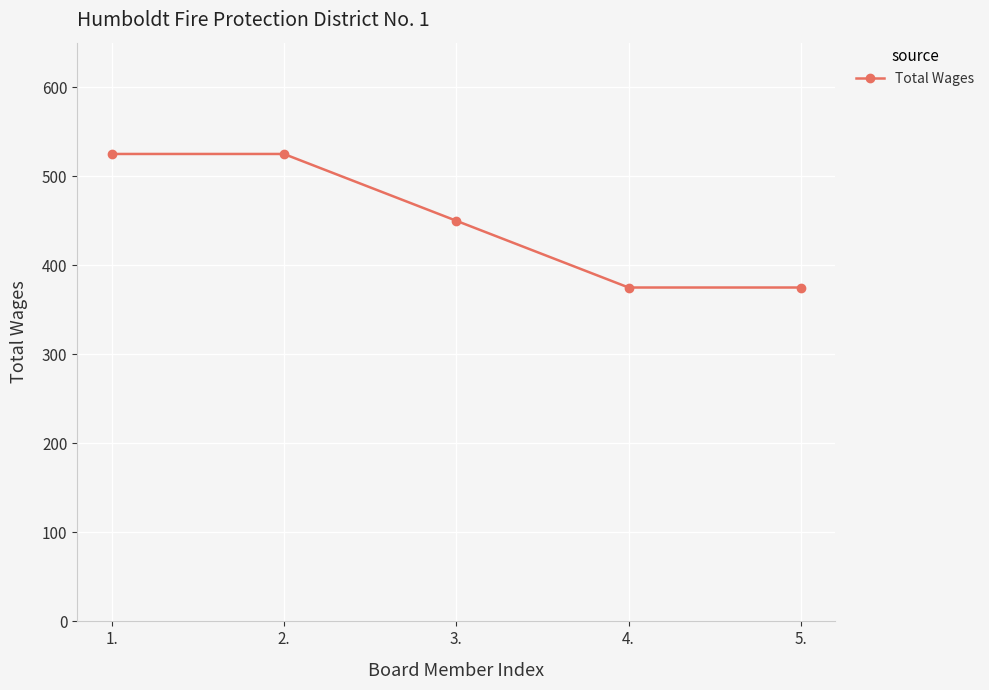

Reading left to right, list all the values displayed in this chart.

525	525	450	375	375